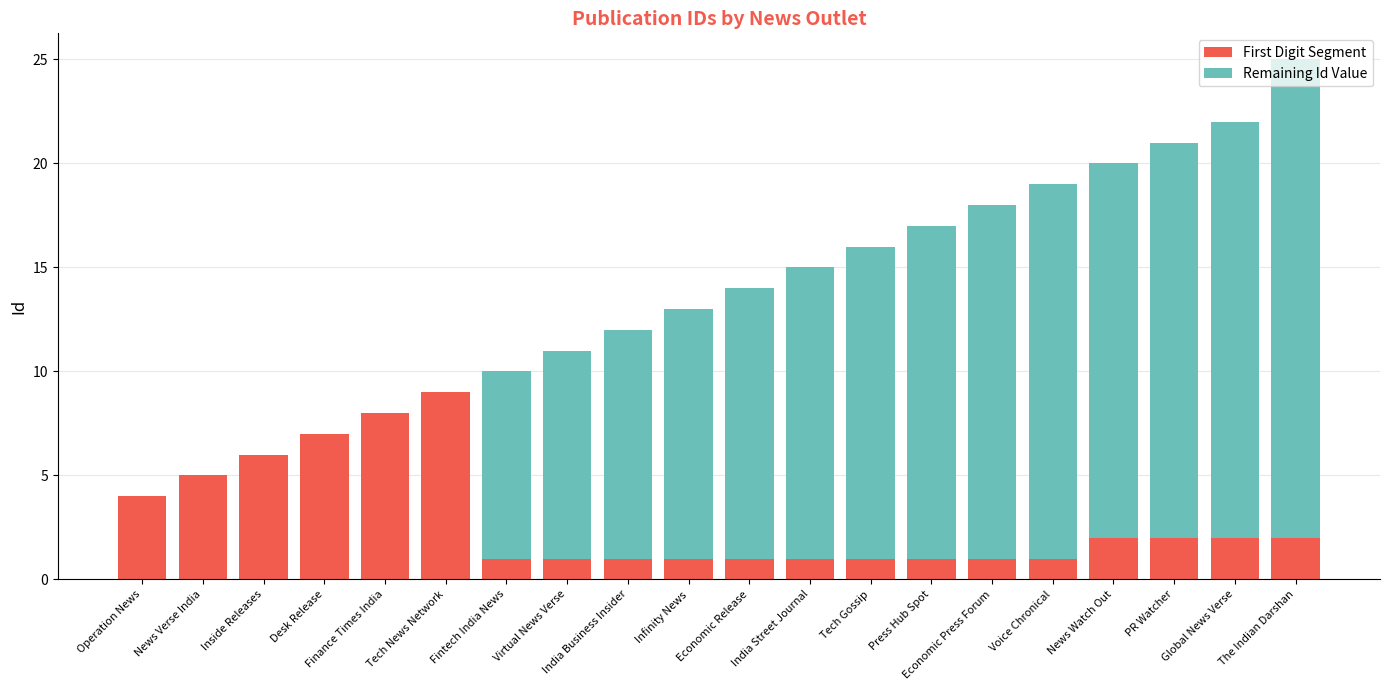

At which category is the sum across all series the highest?

The Indian Darshan